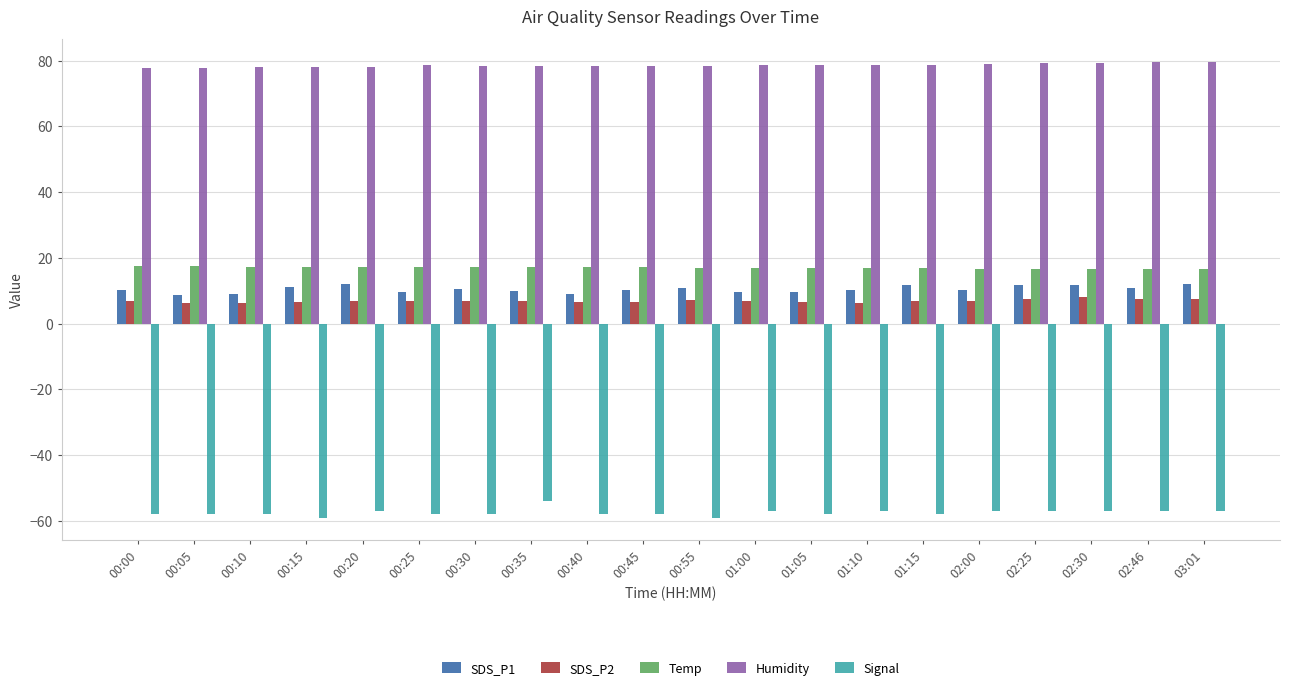

What is the difference between the SDS_P1 values at 00:10 and 00:55?

1.7